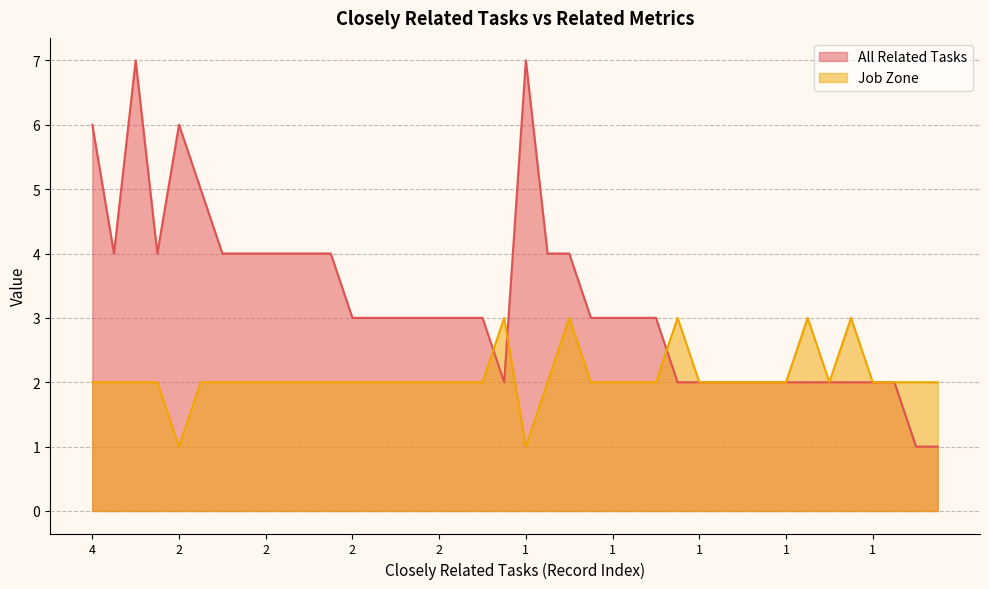

What is the greatest value displayed?

7